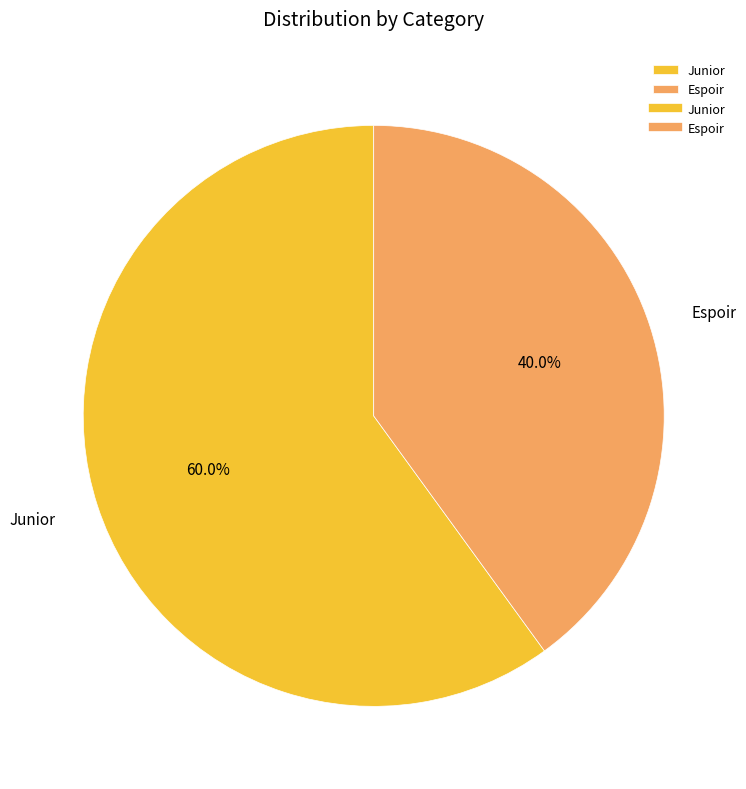

Which slice is the largest?

Junior